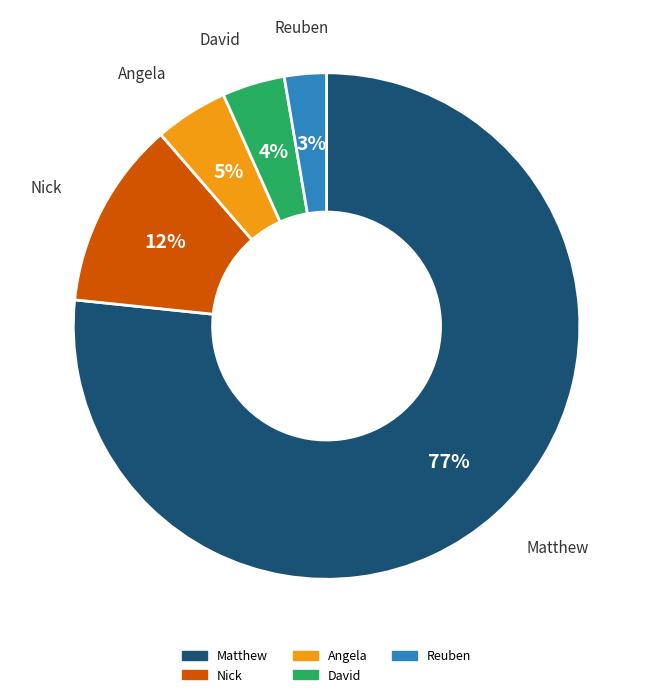

To the nearest percent, what is the average slice percentage?

20%